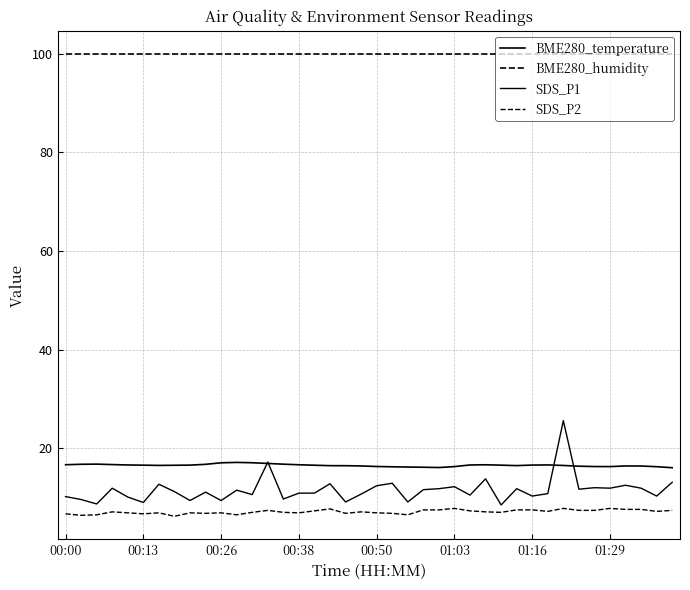

What is the sum of all BME280_temperature values?

661.3